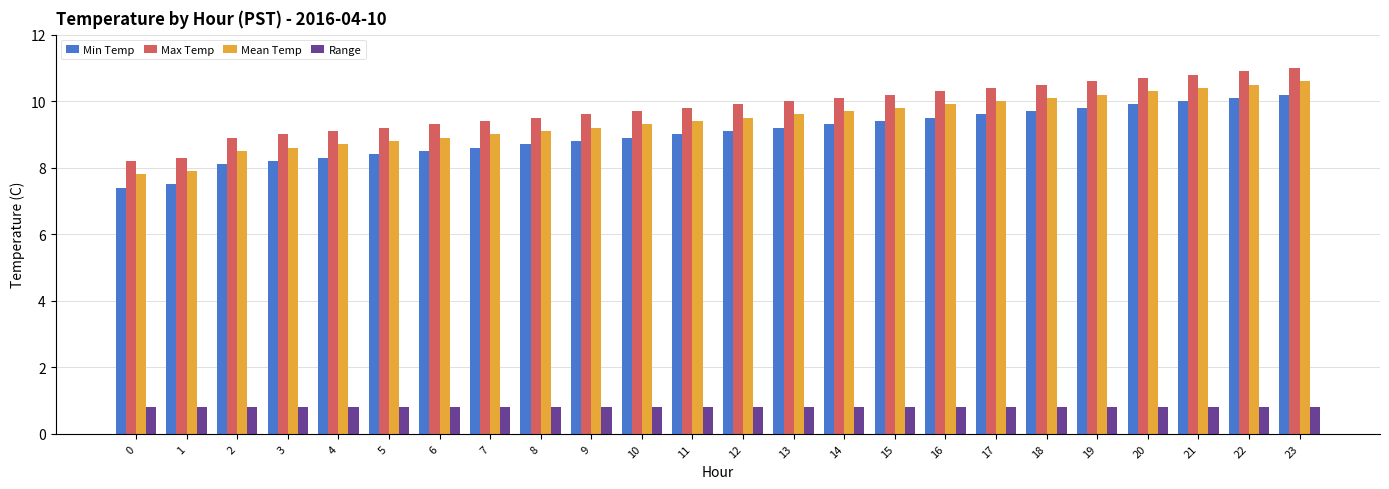

At how many categories does at least one series exceed 7?

24